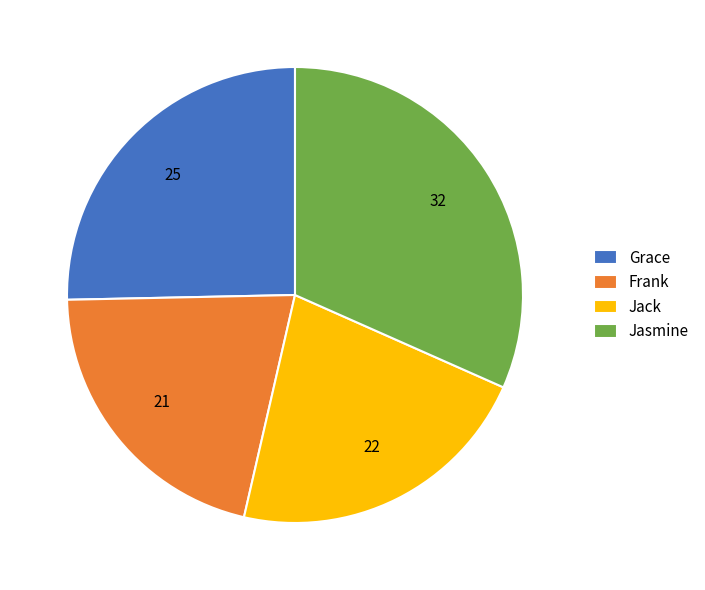

Rank the categories by value from lowest to highest.

Frank, Jack, Grace, Jasmine